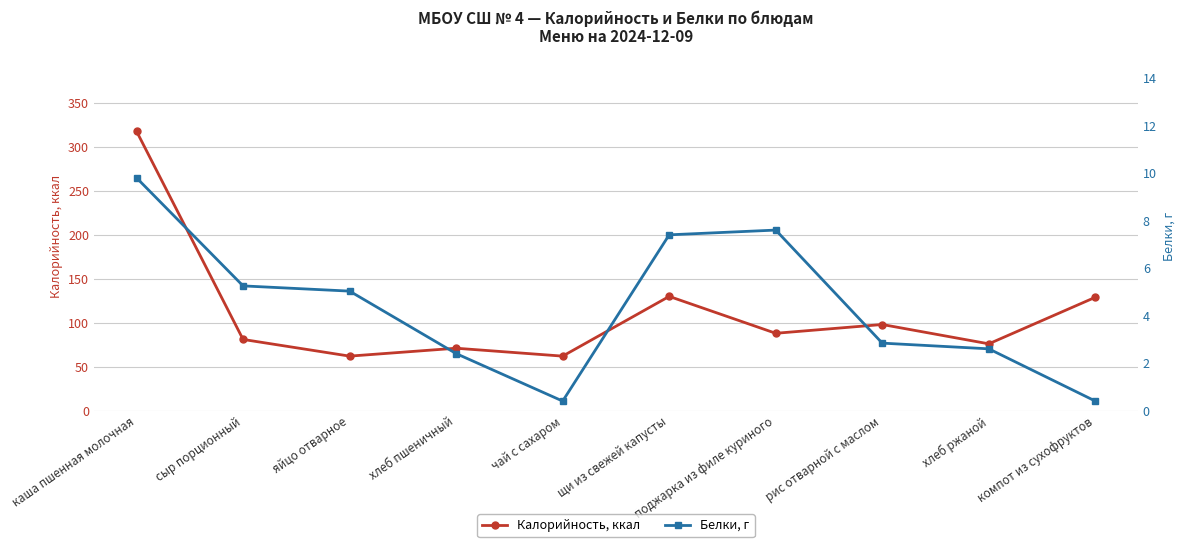

Where is the first local minimum for Белки, г?

чай с сахаром